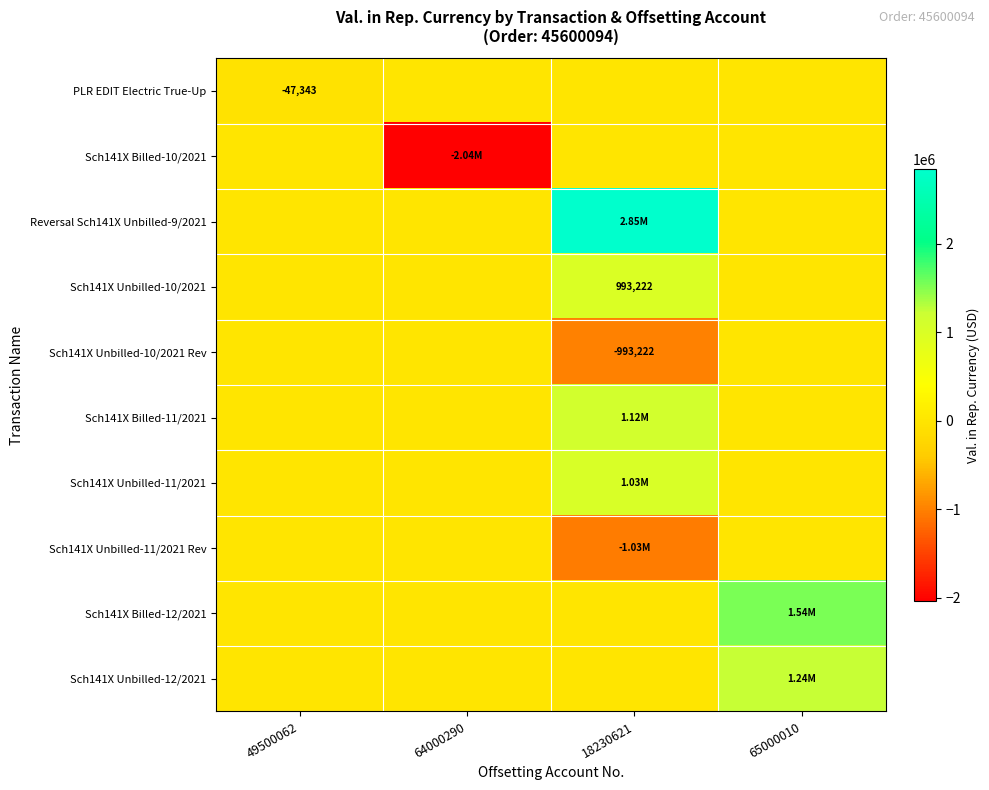

Which label corresponds to the largest value in the chart?

18230621